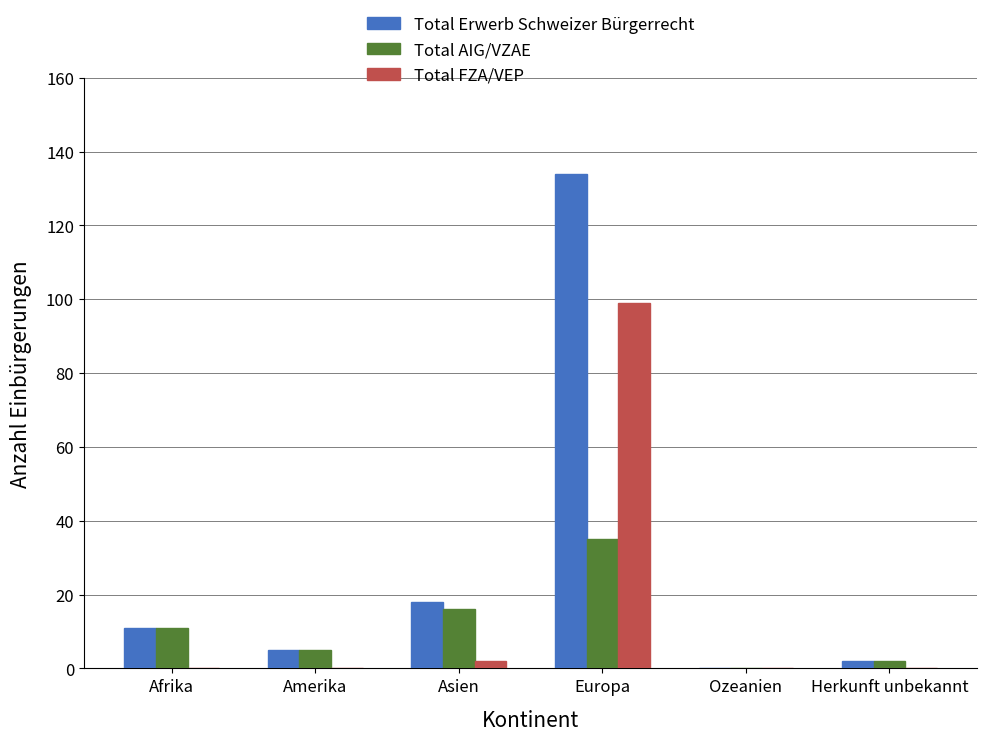

What is the sum of all Total Erwerb Schweizer Bürgerrecht values?

170